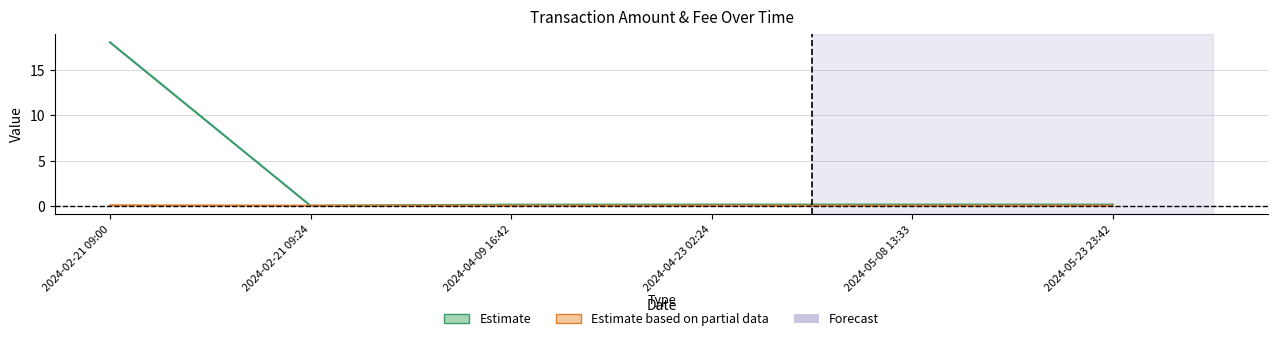

In Amount, how many points are higher than both neighbors (excluding endpoints)?

1